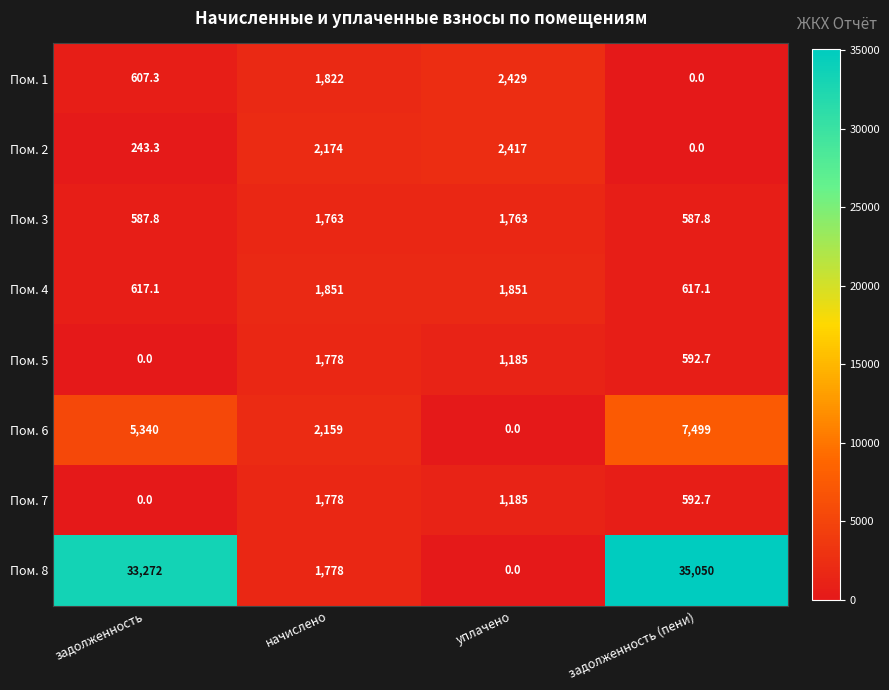

How many values in Пом. 7 are above zero?

3